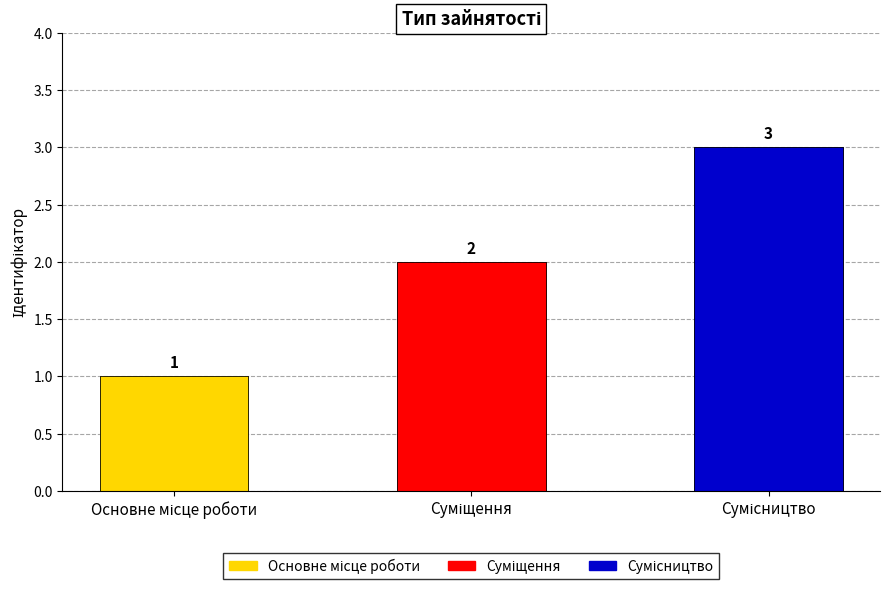

What is the sum of all values?

6